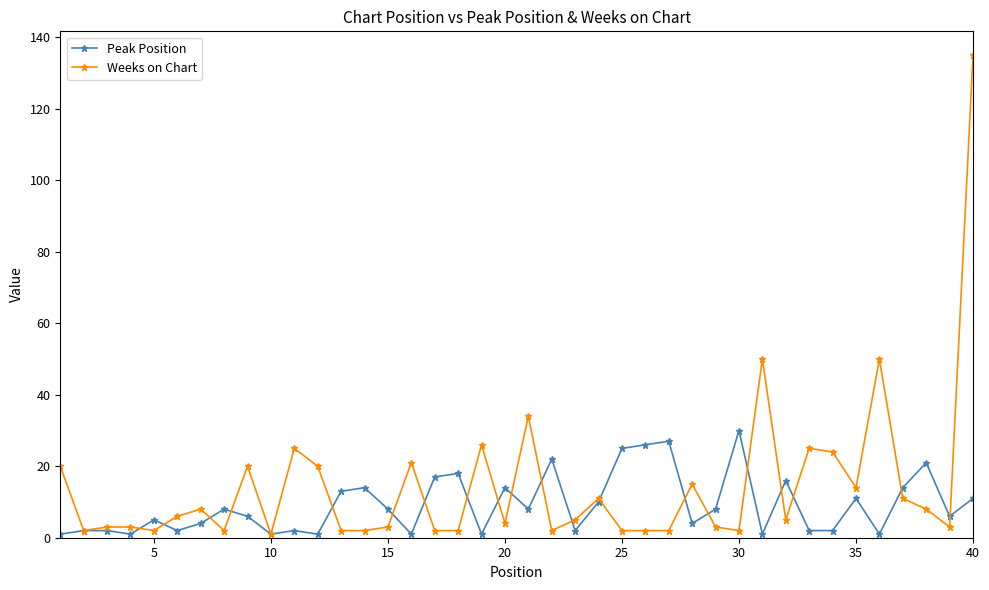

What is the value of the Peak Position point at the 39th from the left?

6